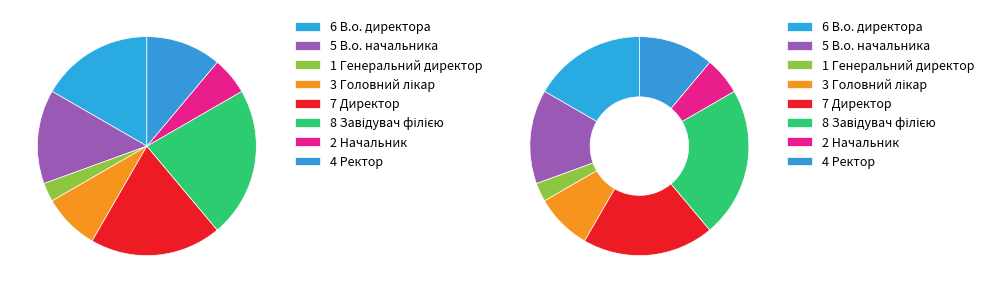

Is there any slice that represents more than half of the pie?

No